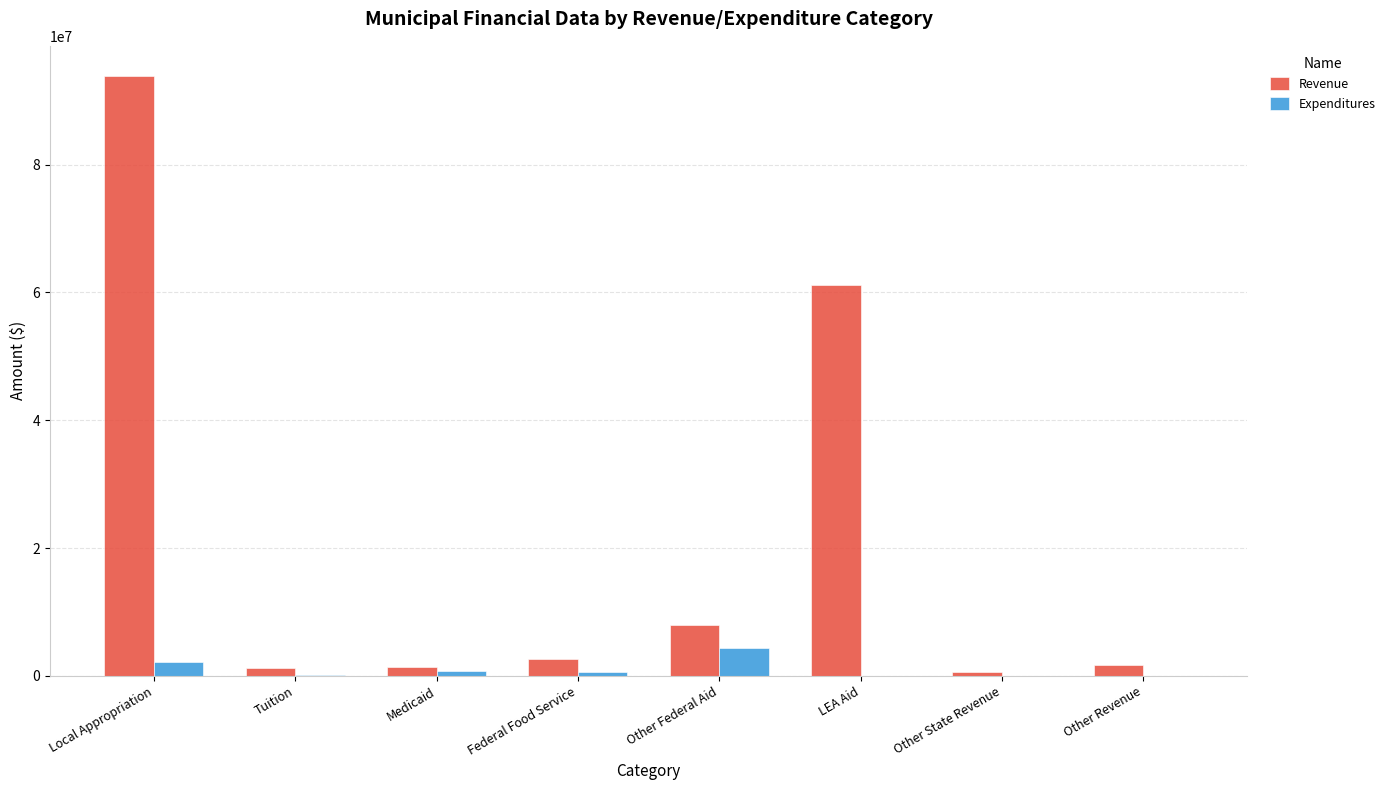

Is the value of Expenditures at Other Federal Aid greater than the value of Revenue at Local Appropriation?

No